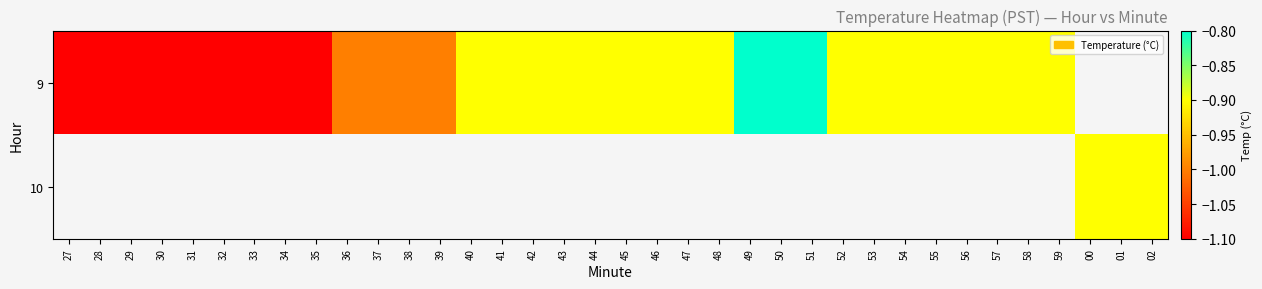

Between 40 and 38, which is larger?

40